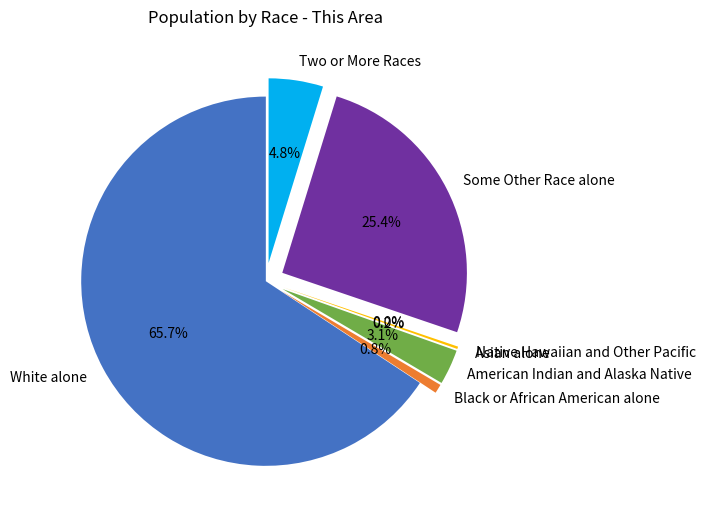

Which slice is the smallest?

Native Hawaiian and Other Pacific